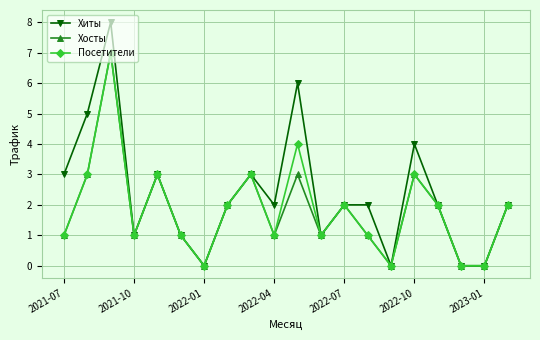

How many interior local peaks does the Посетители series have?

6